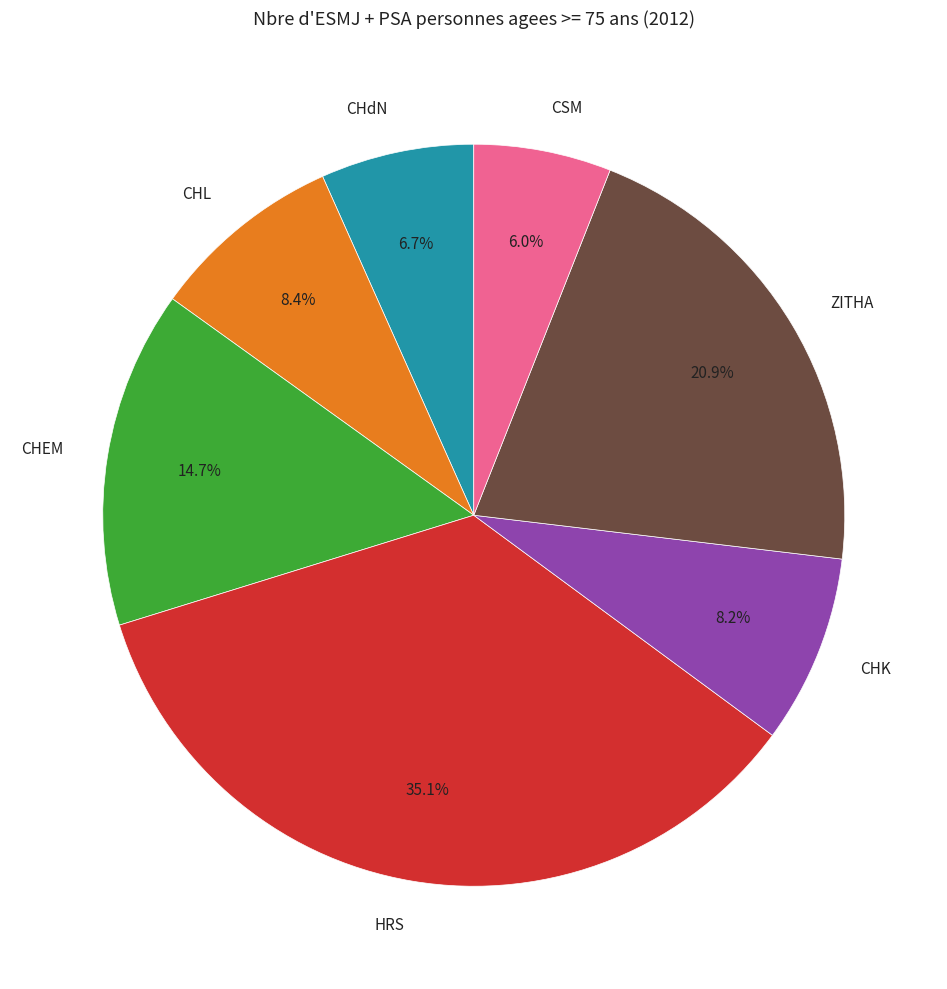

Is it true that CSM is 6% of the pie?

True